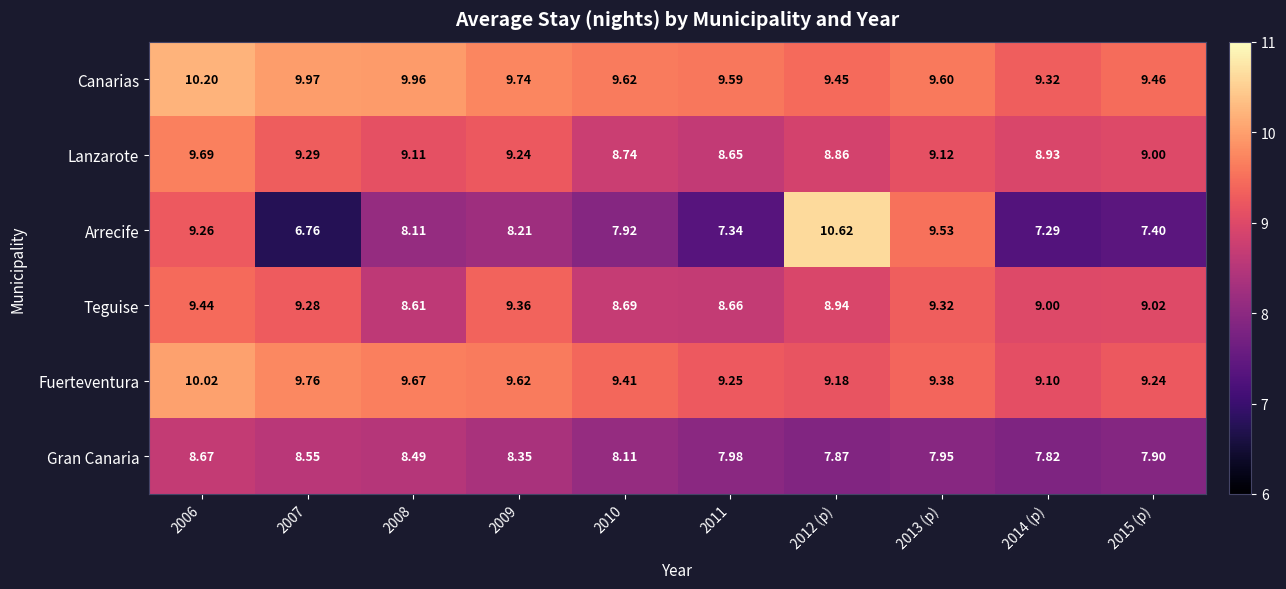

What is the total value across all series at 2012 (p)?

54.9